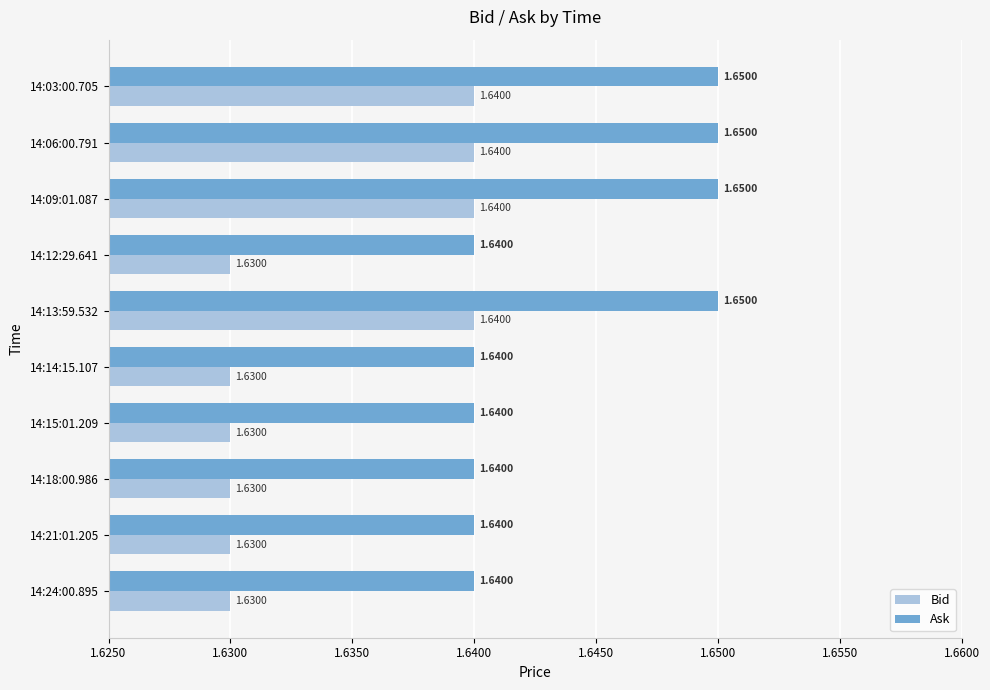

At 14:14:15.107, list the series in order from largest to smallest.

Ask, Bid